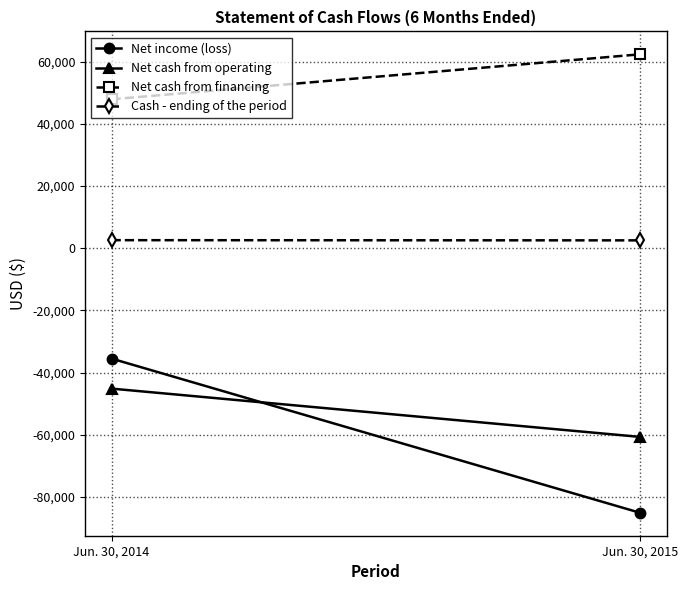

Reading right to left, transcribe all the data shown in this chart.

Net income (loss): -85057	-35475
Net cash from operating: -60654	-45125
Net cash from financing: 62368	47910
Cash - ending of the period: 2545	2607